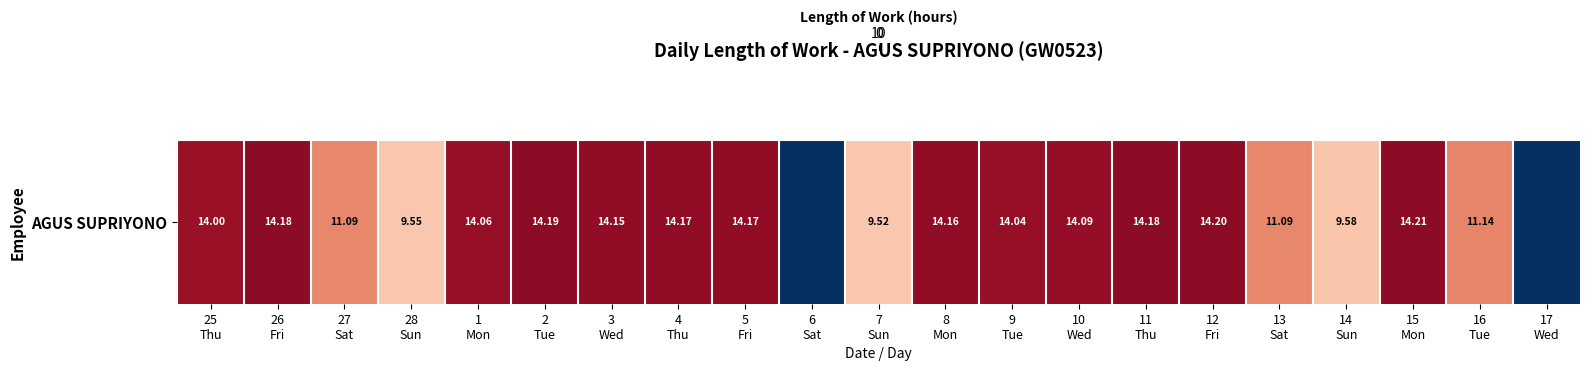

List the labels in order of value, smallest first.

6
Sat, 17
Wed, 7
Sun, 28
Sun, 14
Sun, 27
Sat, 13
Sat, 16
Tue, 25
Thu, 9
Tue, 1
Mon, 10
Wed, 3
Wed, 8
Mon, 4
Thu, 5
Fri, 26
Fri, 11
Thu, 2
Tue, 12
Fri, 15
Mon